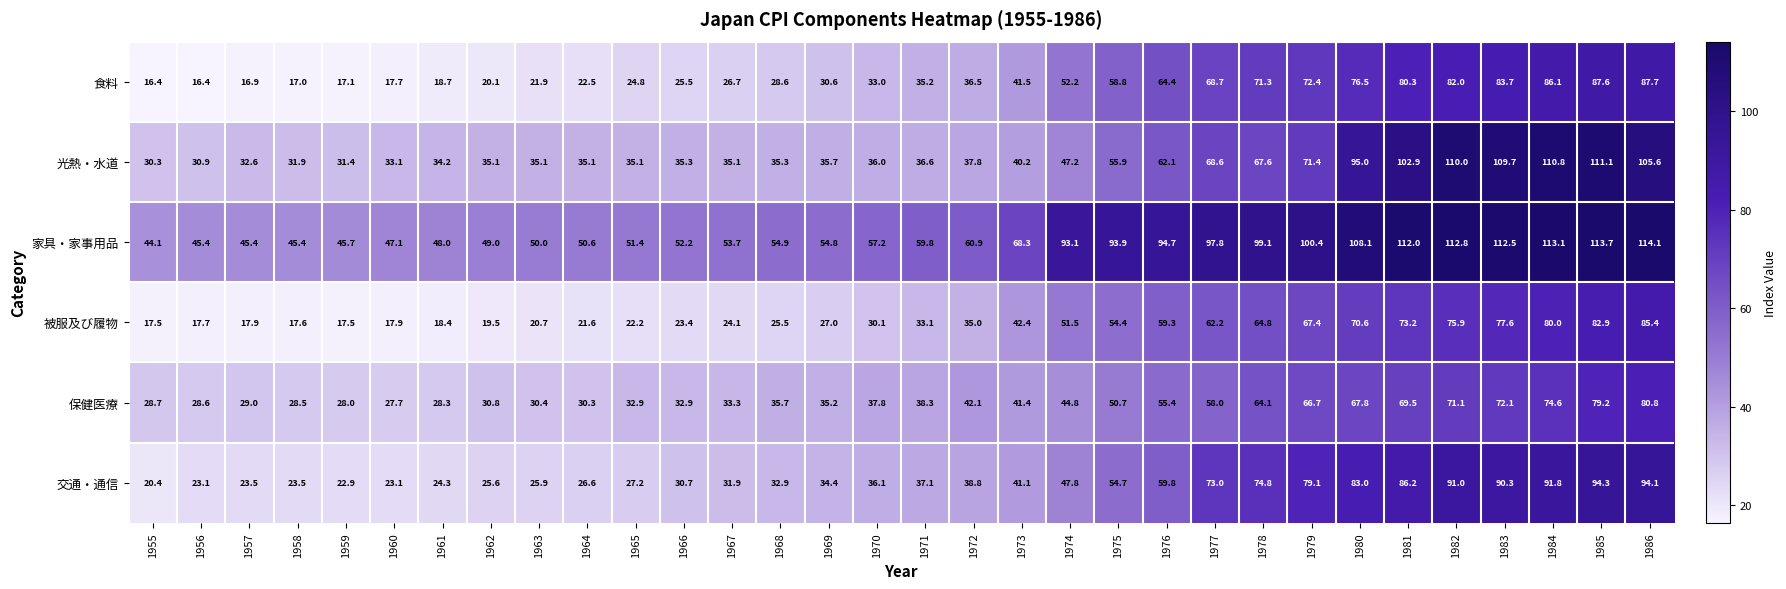

At how many categories does at least one series exceed 100?

8